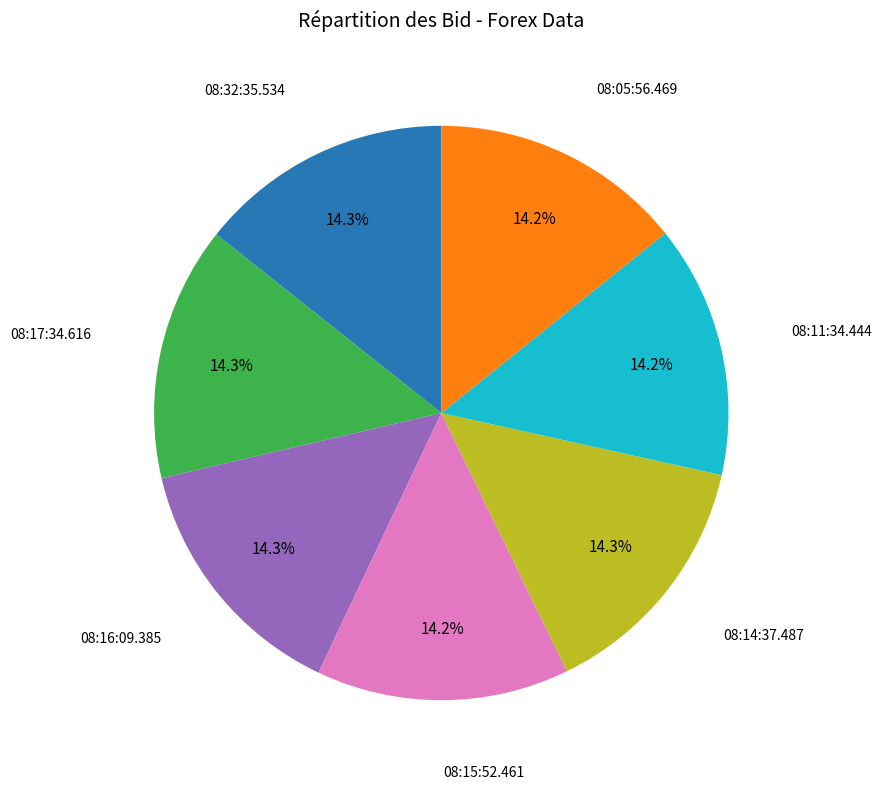

Does any single category account for the majority?

No